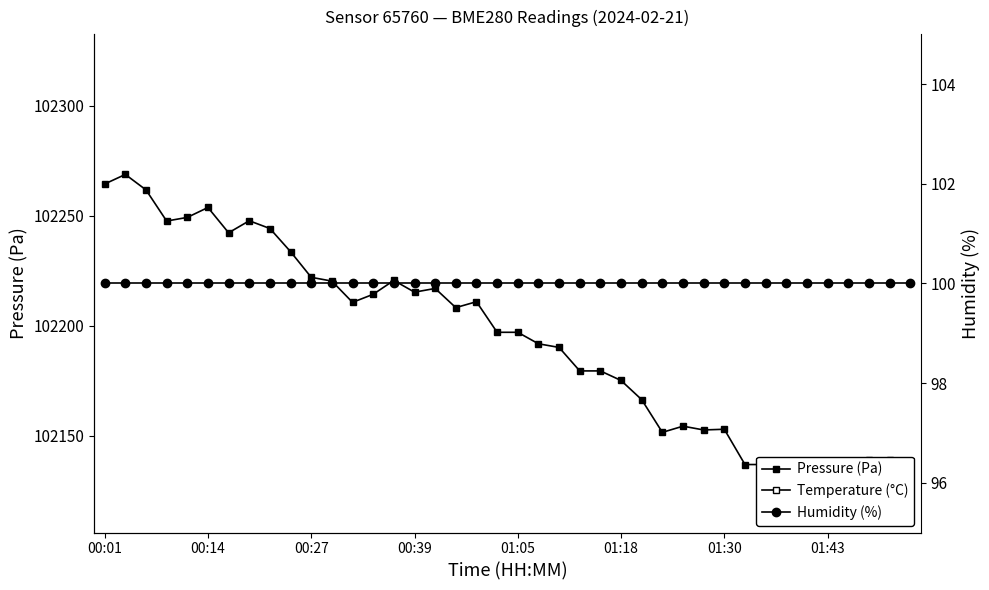

What is the average value of the Temperature (°C) series?

9.2